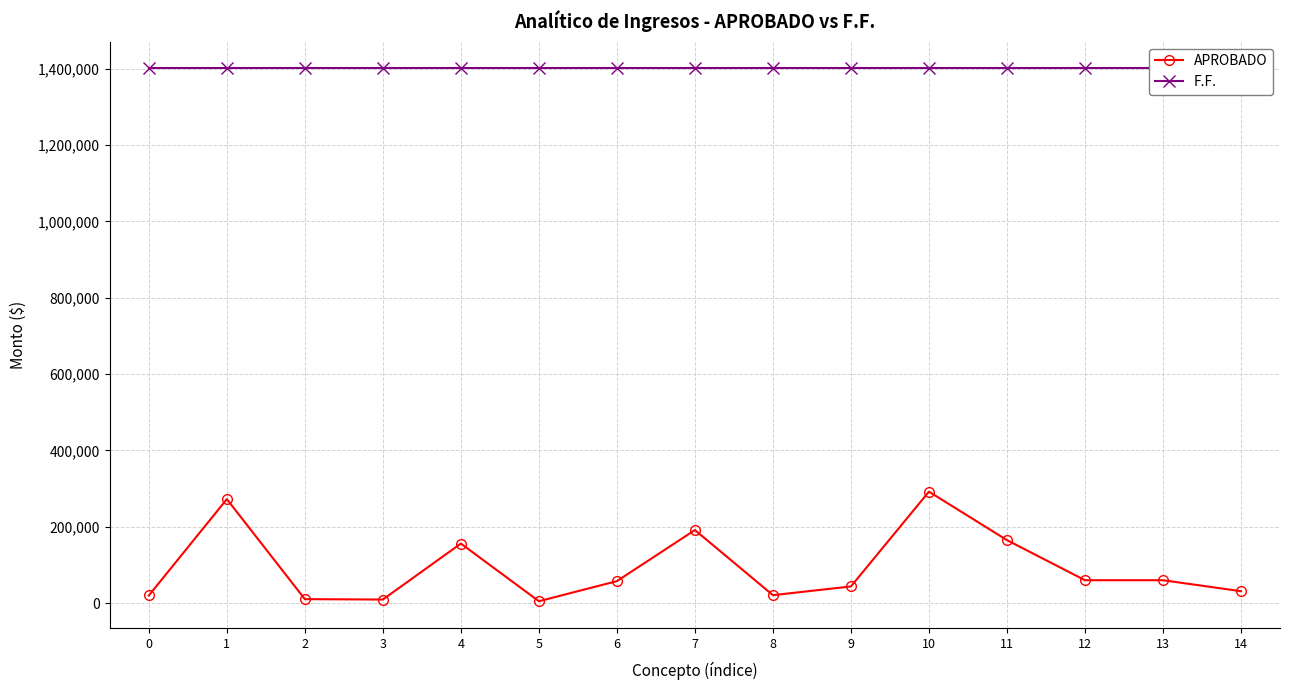

How many data points in APROBADO are above 57600?

7